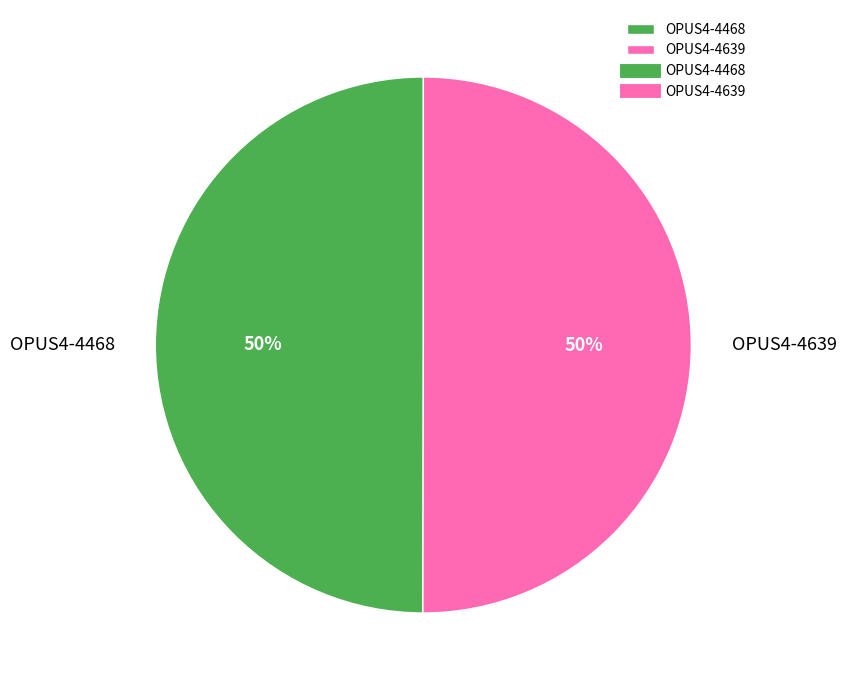

True or false: OPUS4-4639 accounts for 50% of the total.

True